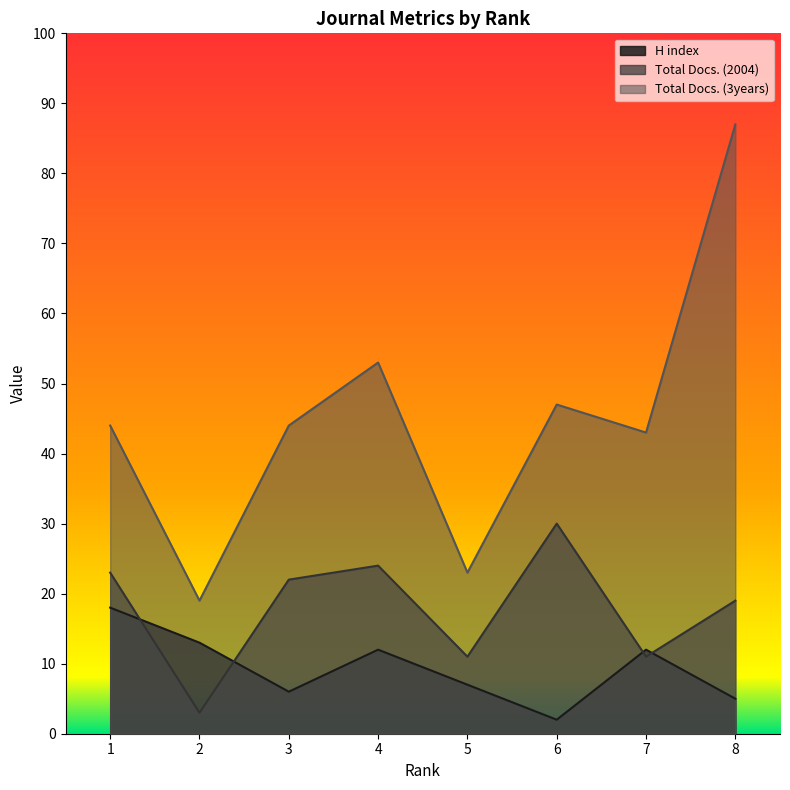

What is the sum of the Total Docs. (3years) values at 7 and 2?

62